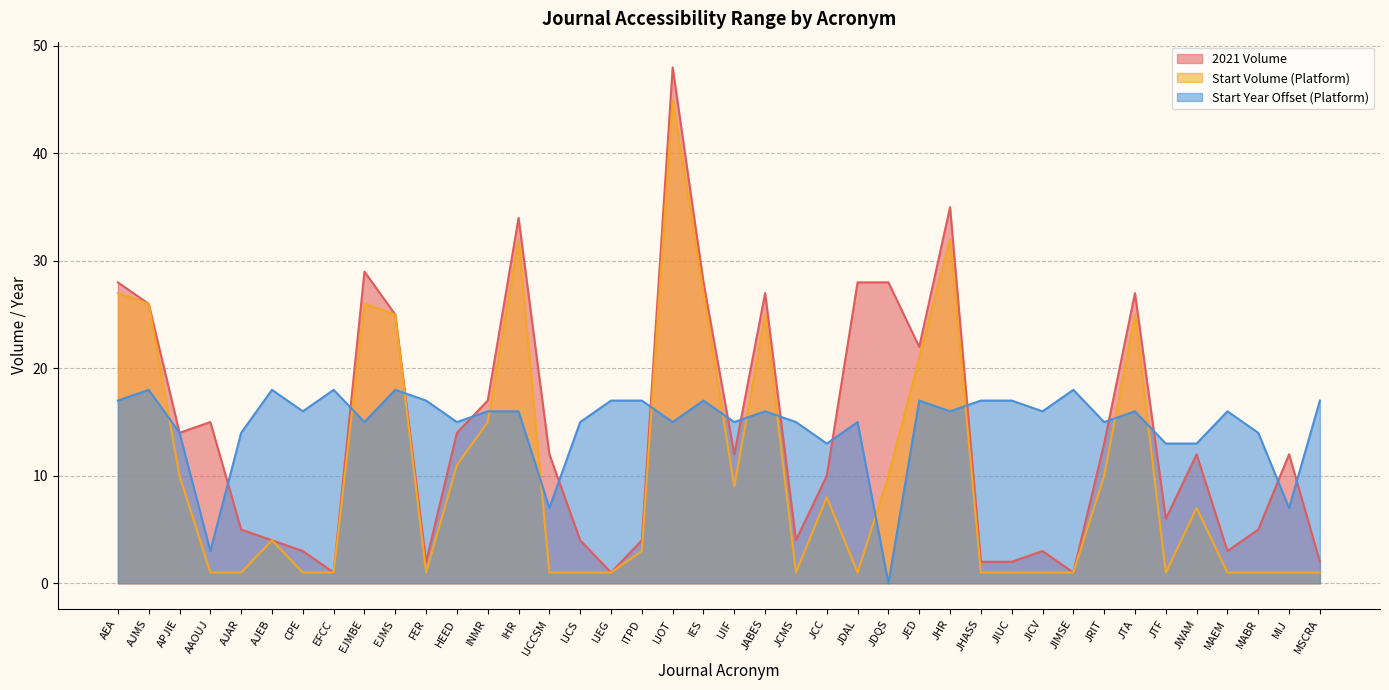

How many times do Start Year (Platform) and 2021 Volume cross each other?

15